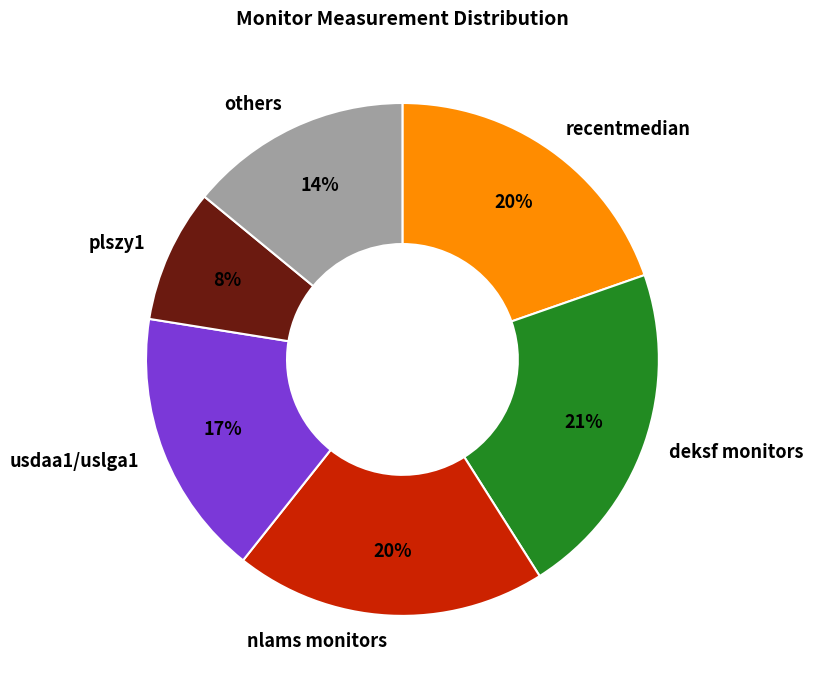

Combined, do usdaa1/uslga1 and recentmedian account for over 50%?

No